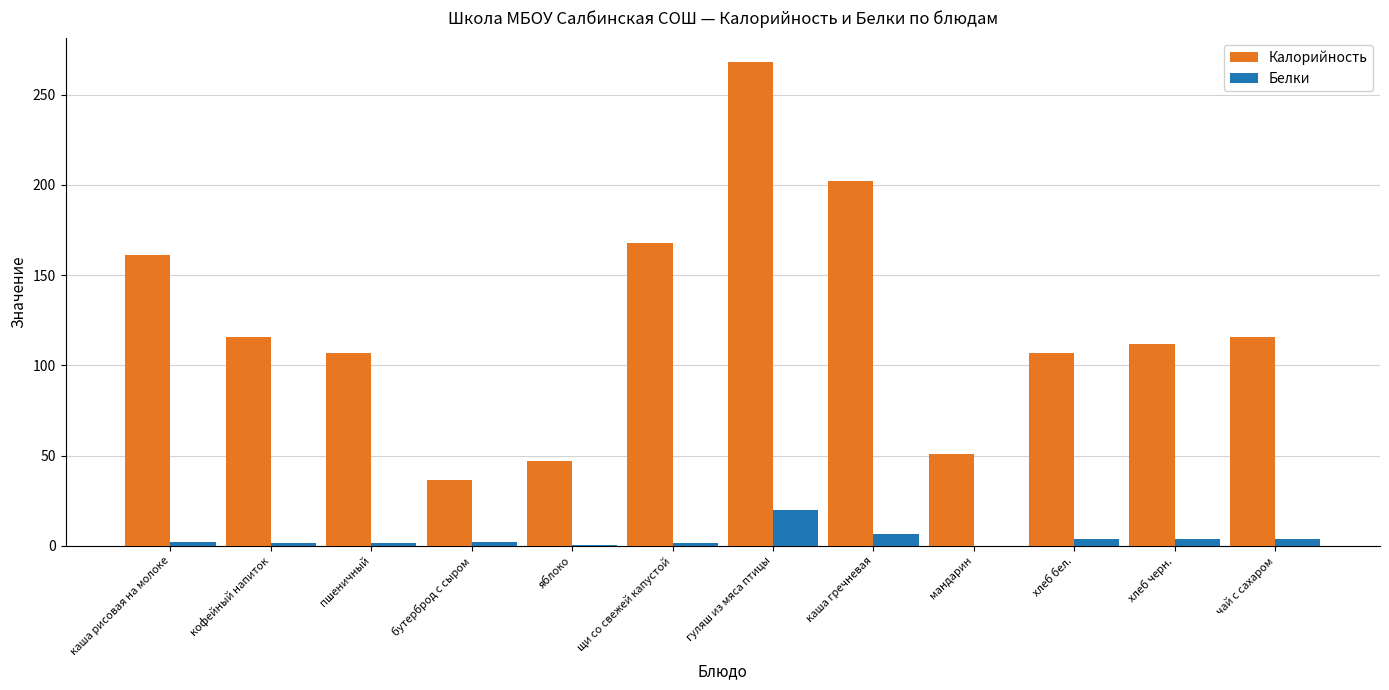

True or false: Калорийность has a value of 67.2 at мандарин.

False